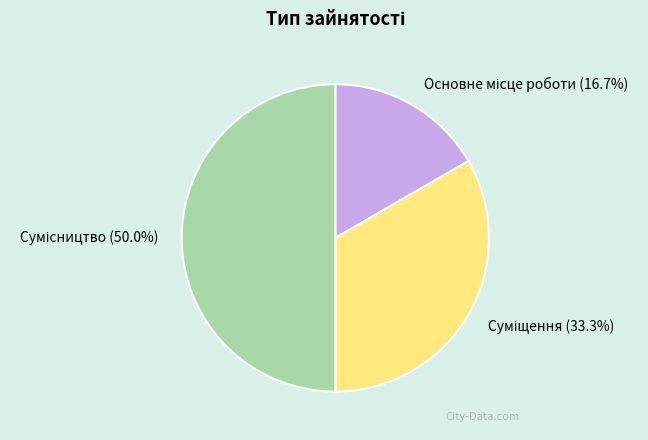

Is the sum of Суміщення and Сумісництво greater than half?

Yes